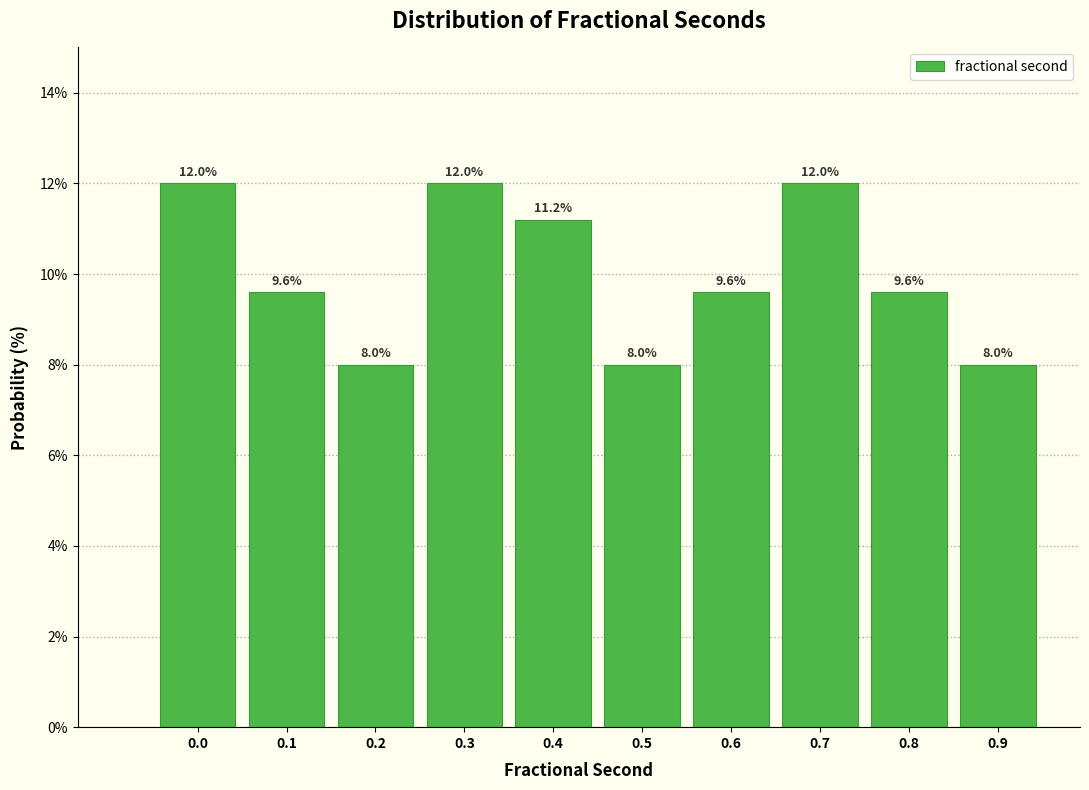

Reading left to right, what are all the values shown in this chart?

12.0	9.6	8.0	12.0	11.2	8.0	9.6	12.0	9.6	8.0